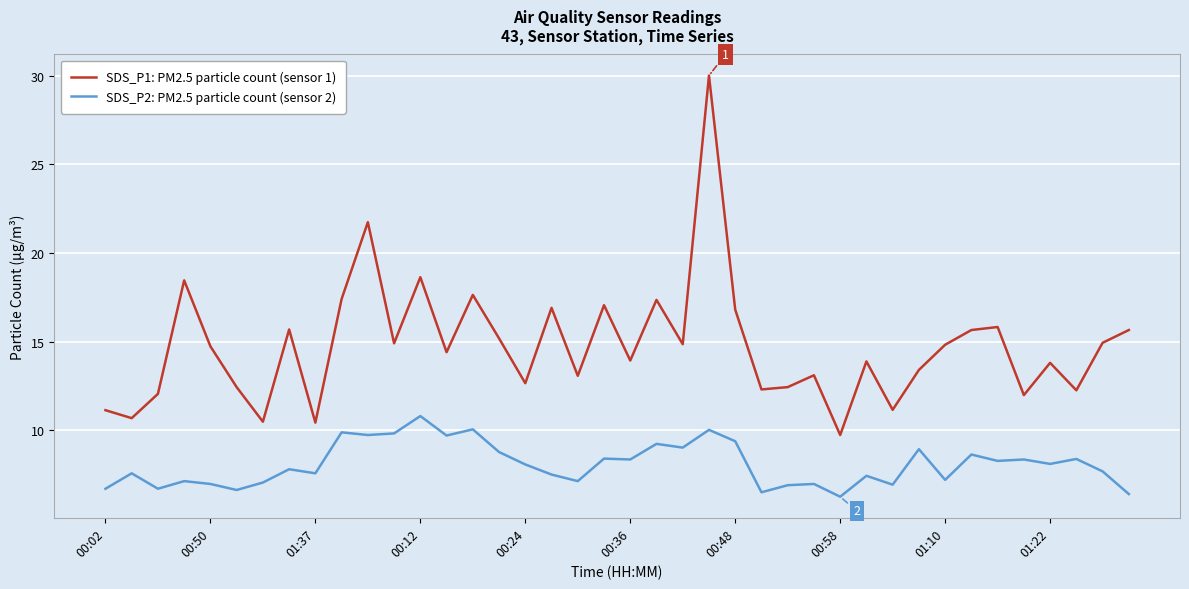

Rank the series by their average value, from highest to lowest.

SDS_P1: PM2.5 particle count (sensor 1), SDS_P2: PM2.5 particle count (sensor 2)